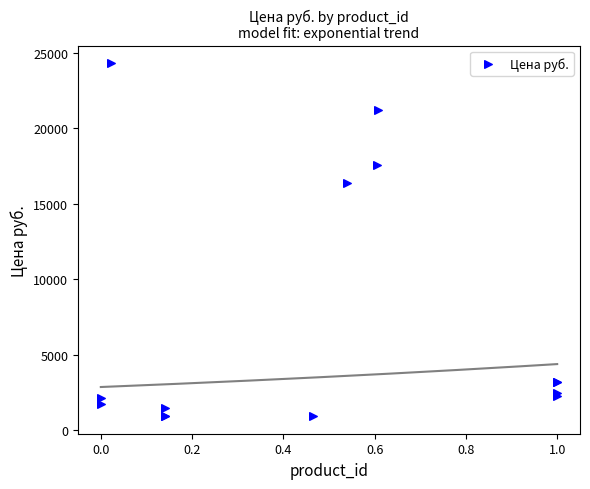

What Y value in the scatter plot is closest to 12610?

16342.4